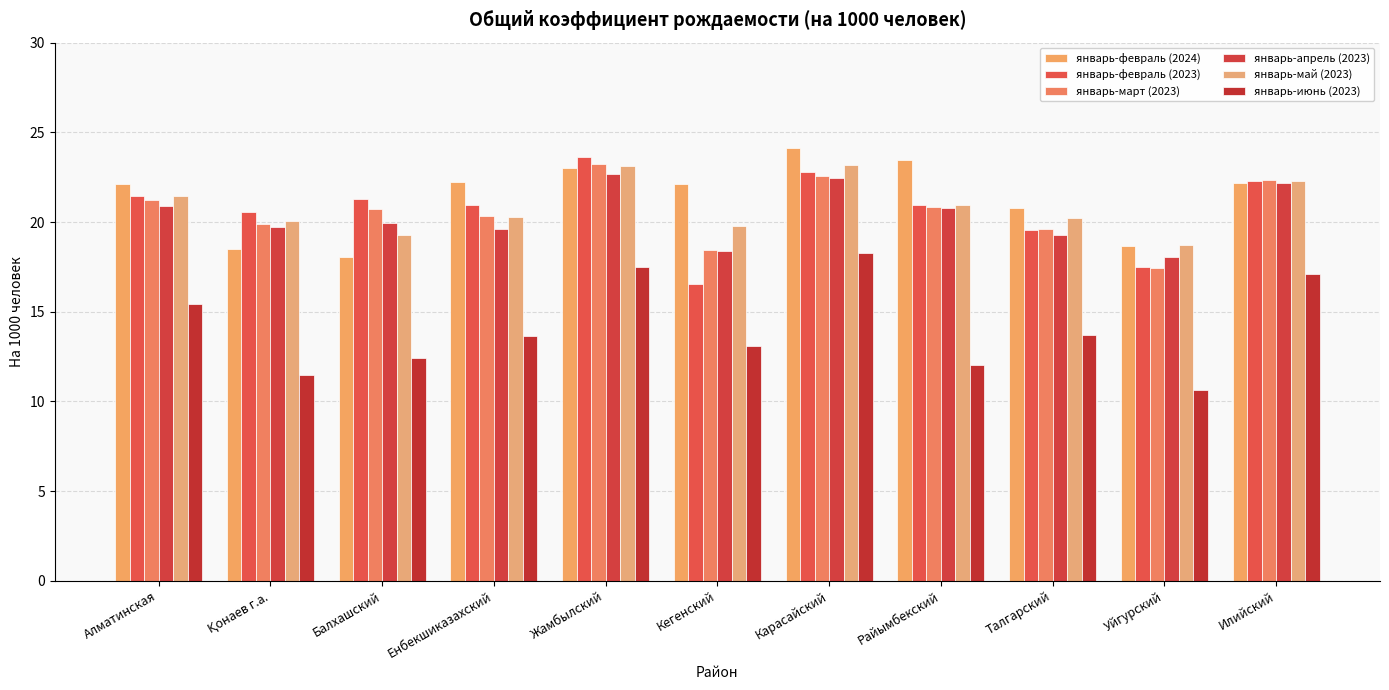

What is the maximum value for январь-март (2023)?

23.2